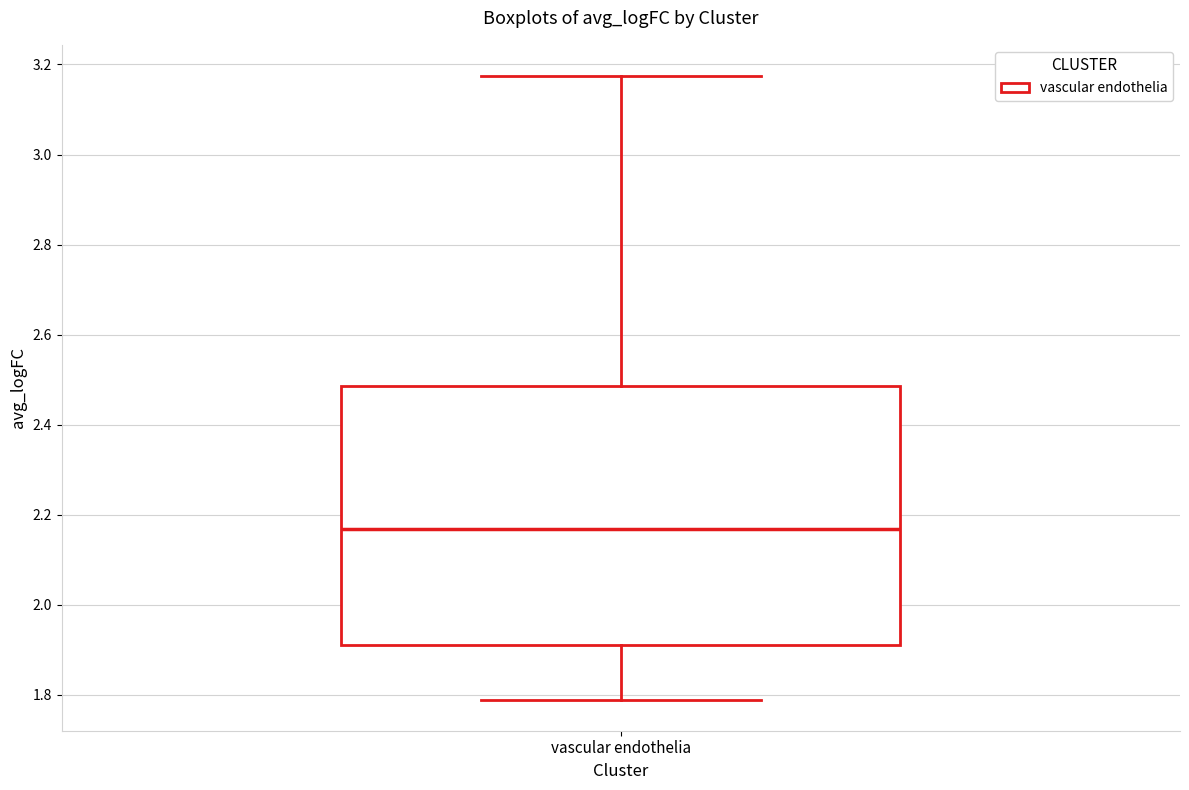

Read this box plot against the y-axis: the position of the median line, the range covered by the box, and the ends of both whiskers. The values are not printed on the chart, so give them approximately, as read against the axis.

median 2.16, box 1.90 to 2.48, whiskers 1.78 to 3.18